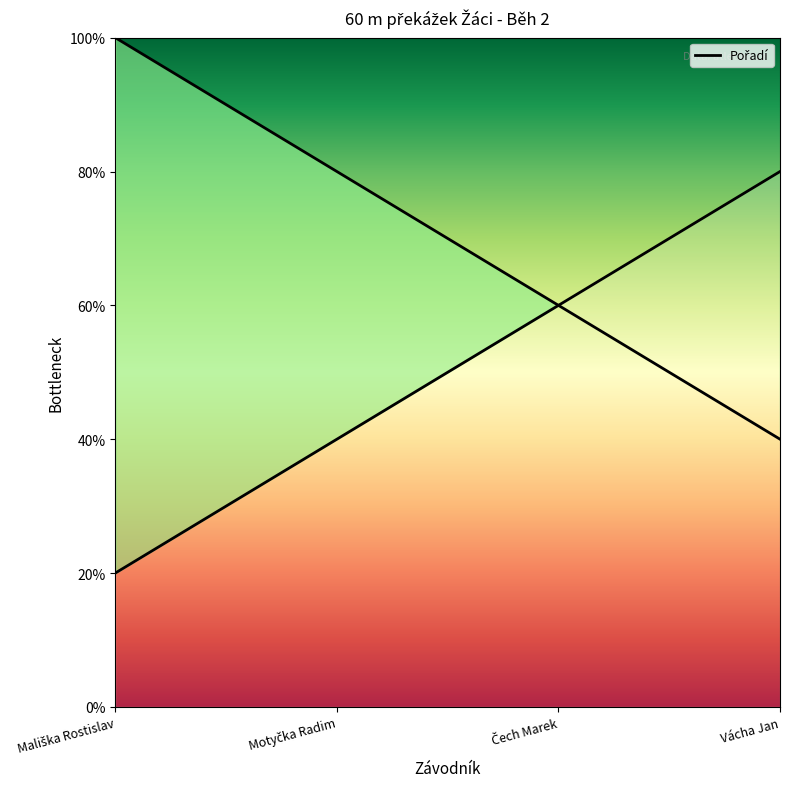

How many lines are shown in the chart?

1